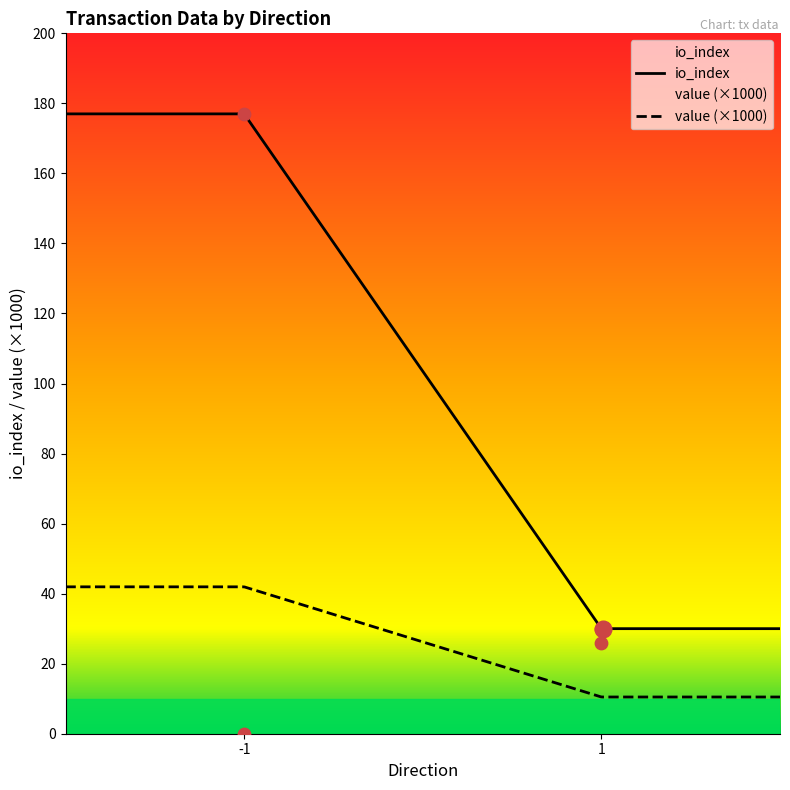

What is the change in value from -1 to 1?

+26